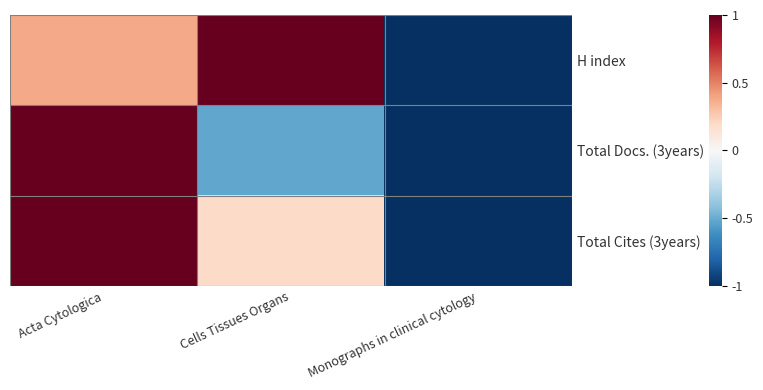

Reading left to right, list all the values displayed in this chart.

H index: Acta Cytologica=0.4	Cells Tissues Organs=1.0	Monographs in clinical cytology=-1.0
Total Docs. (3years): Acta Cytologica=1.0	Cells Tissues Organs=-0.5	Monographs in clinical cytology=-1.0
Total Cites (3years): Acta Cytologica=1.0	Cells Tissues Organs=0.2	Monographs in clinical cytology=-1.0